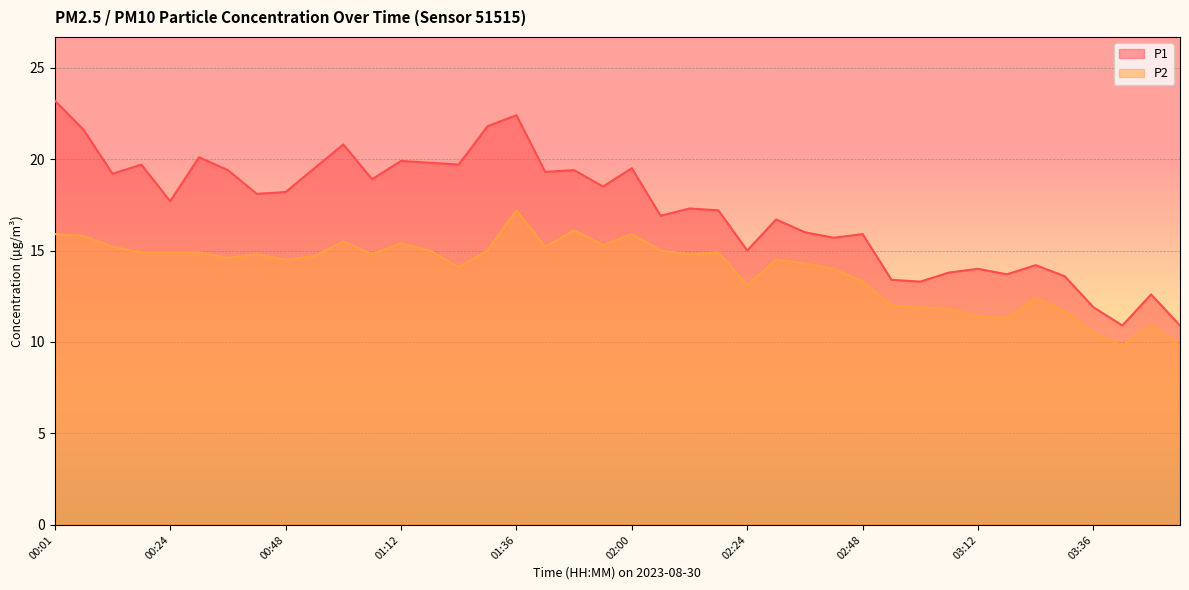

At which category is the sum across all series the highest?

01:36